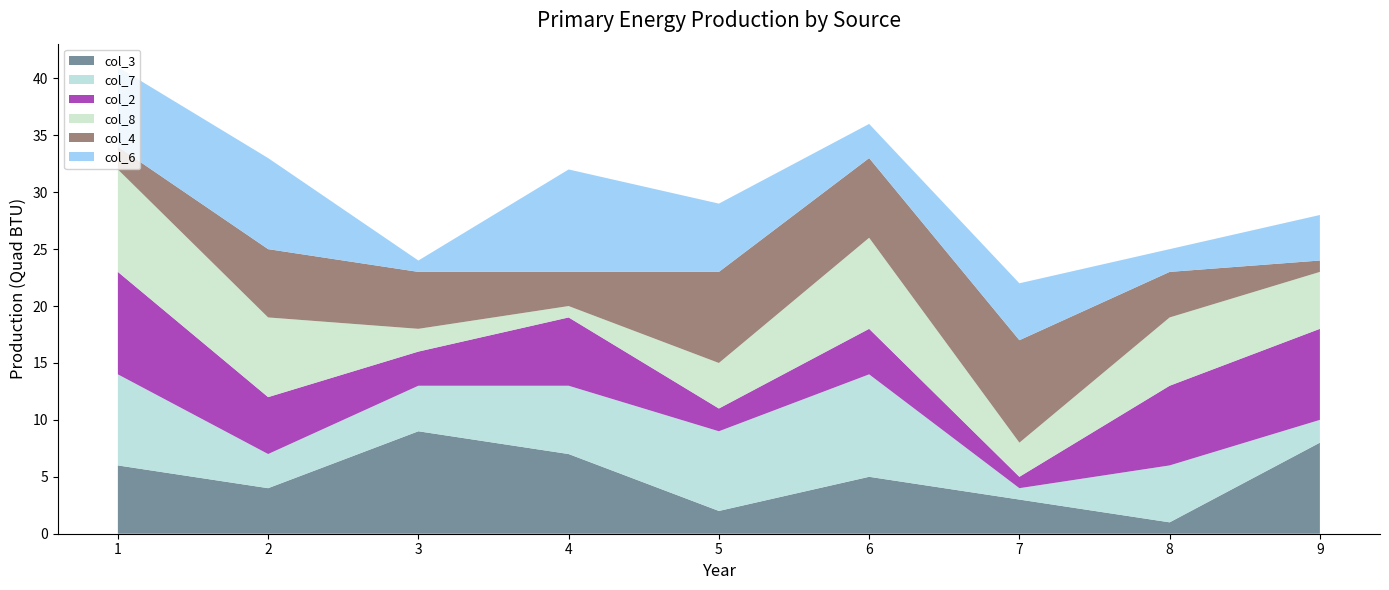

True or false: col_3 has a value of 4 at 2.

True